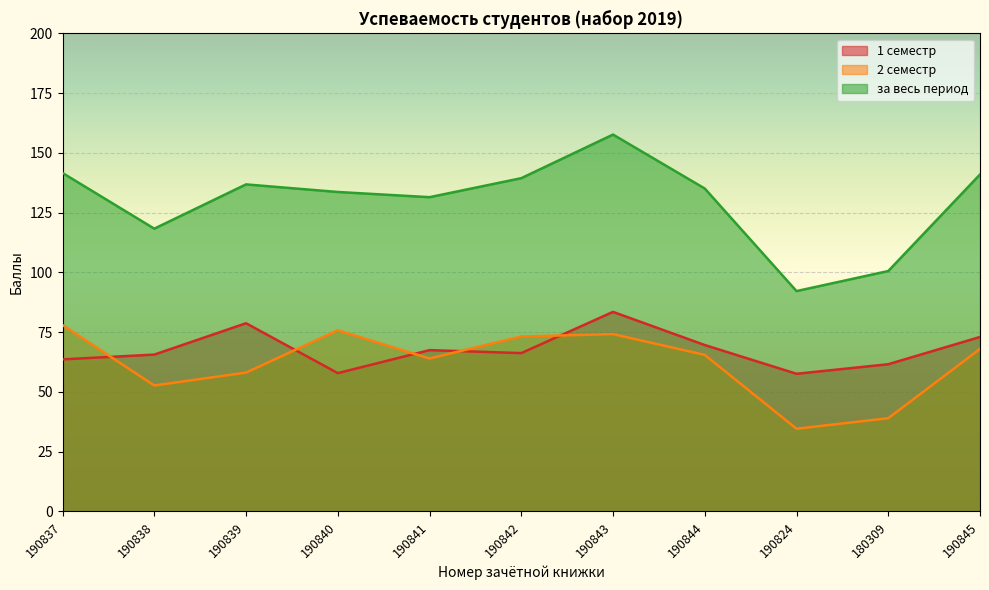

At which category is the sum across all series the highest?

190843